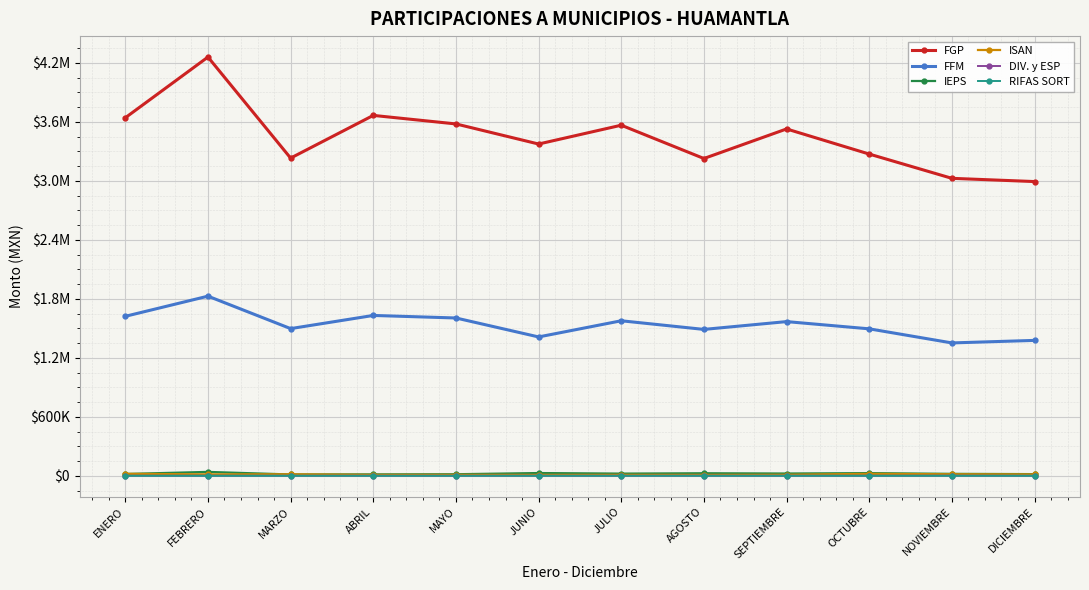

What are all the series names shown in the legend?

FGP, FFM, IEPS, ISAN, DIV. y ESP, RIFAS SORT